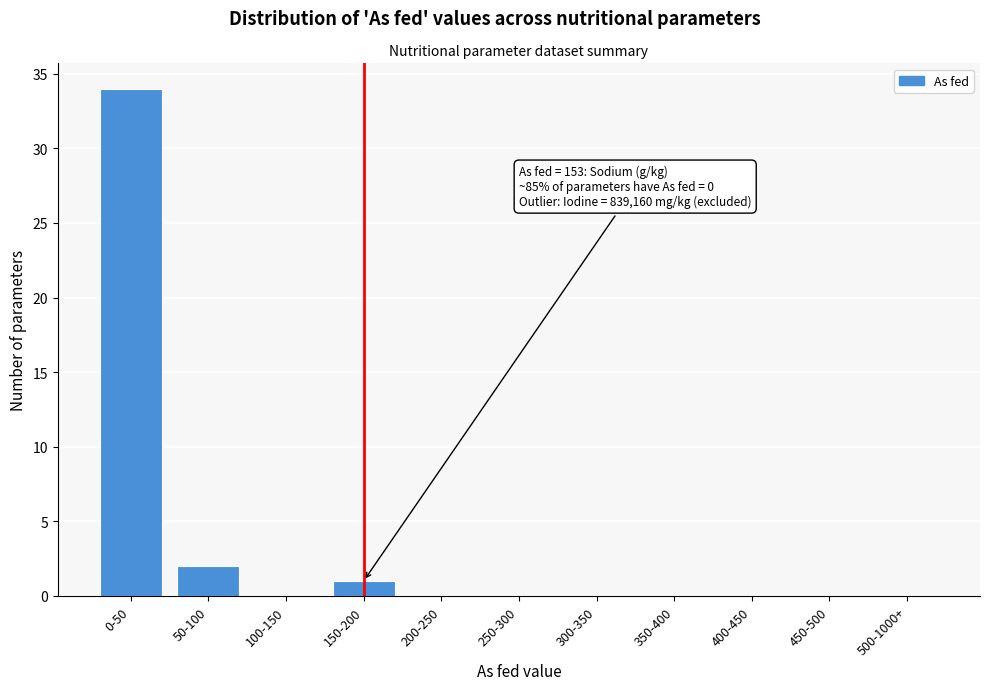

Reading right to left, list all the values displayed in this chart.

500-1000+=0	450-500=0	400-450=0	350-400=0	300-350=0	250-300=0	200-250=0	150-200=1	100-150=0	50-100=2	0-50=34